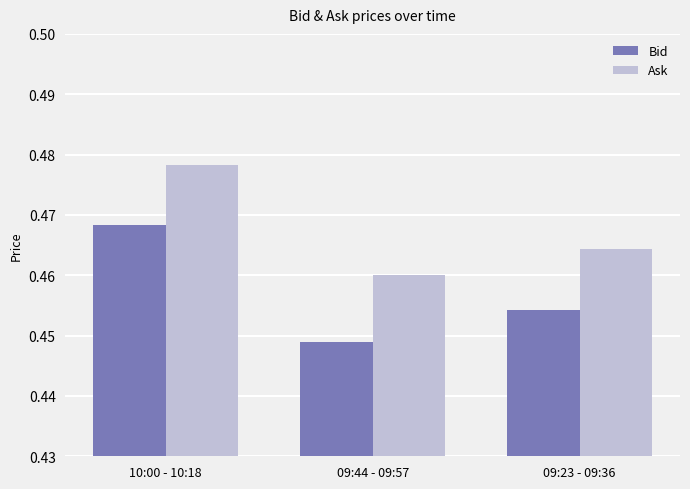

Is it true that Ask equals 0.8 at 09:44 - 09:57?

False